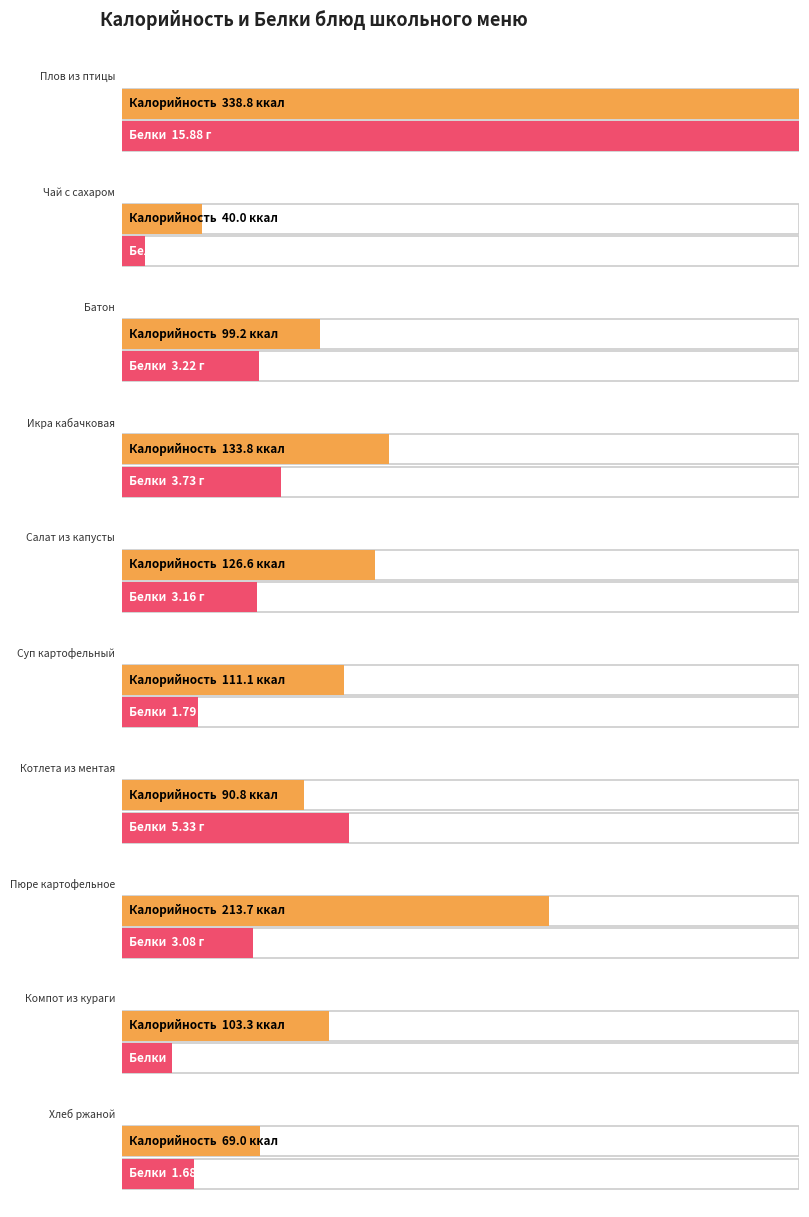

What position from the right is Хлеб ржаной?

1